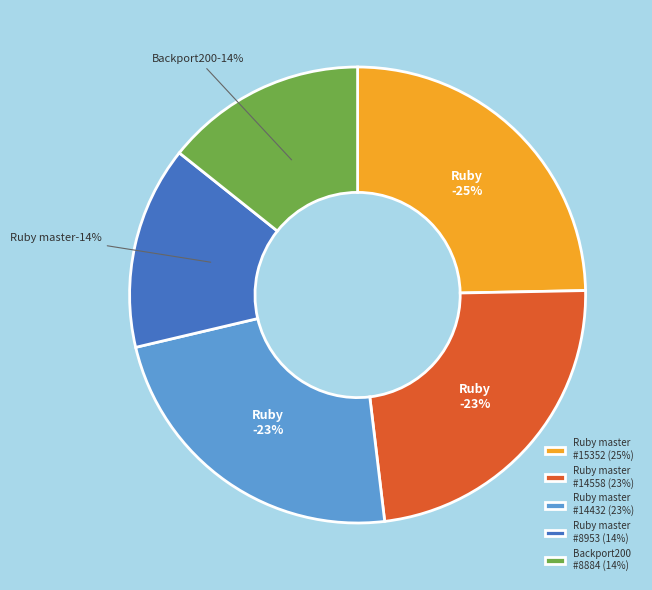

How many segments does this pie chart have?

5